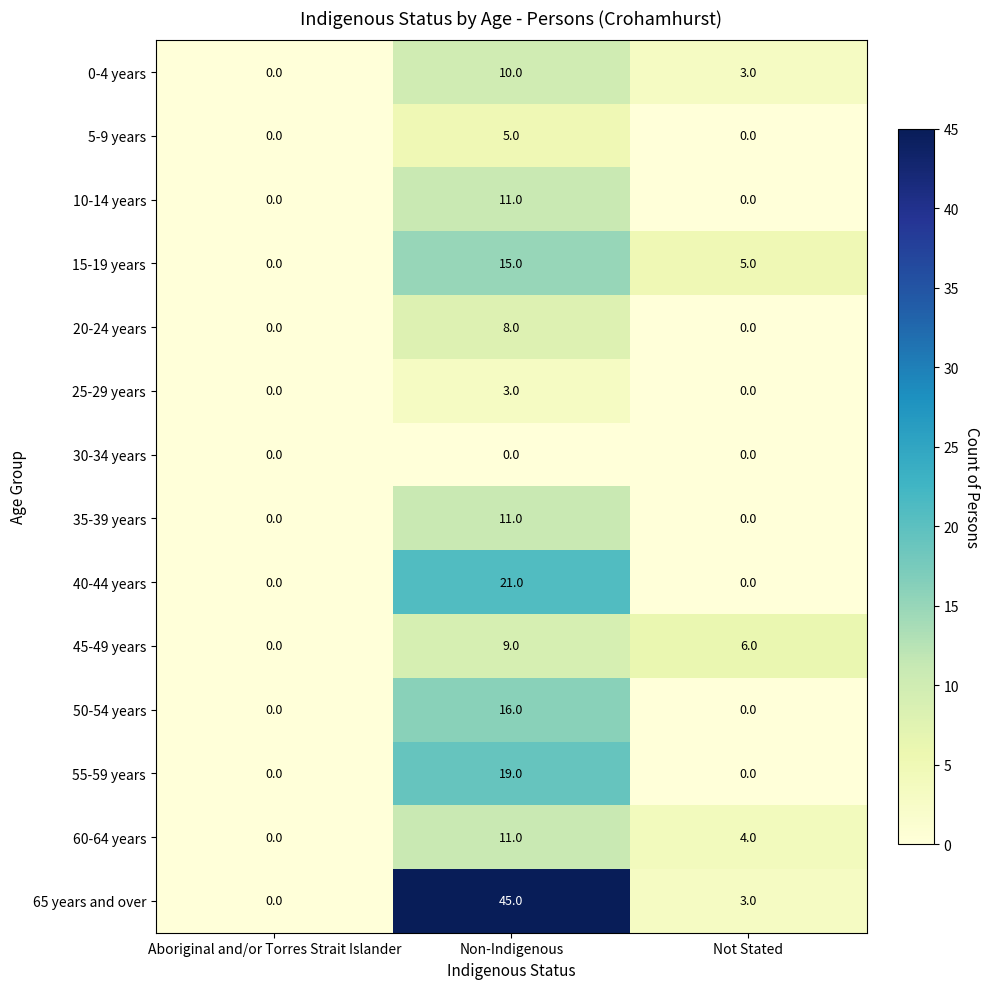

The value of 15-19 years at Aboriginal and/or Torres Strait Islander is 0. True or false?

True